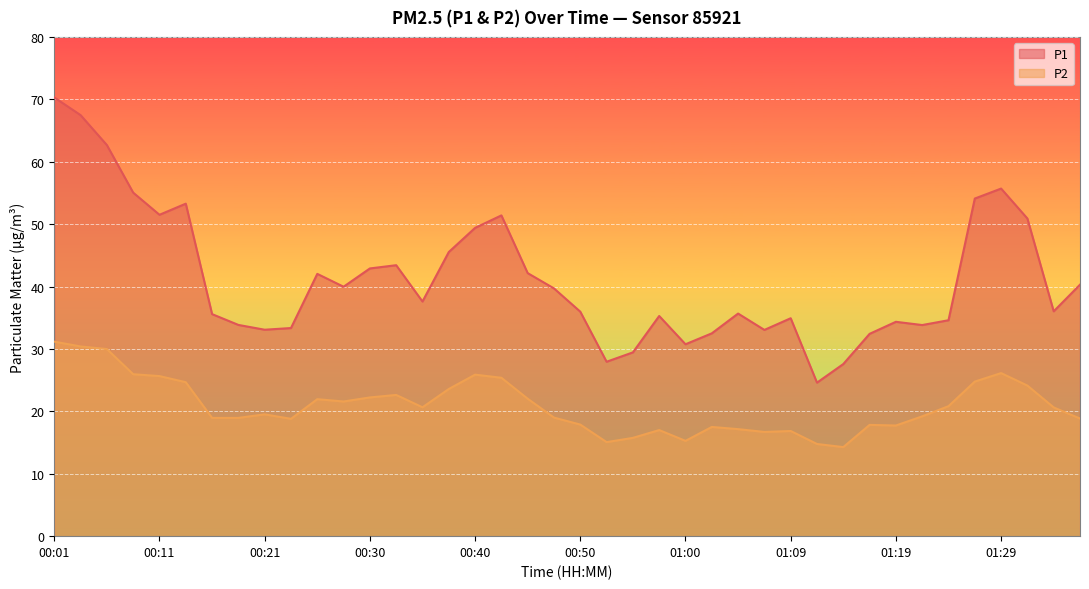

Reading left to right, what are all the values shown in this chart?

P1: 70.3	67.5	62.7	55.0	51.5	53.3	35.6	33.9	33.1	33.4	42.0	40.0	42.9	43.4	37.6	45.5	49.4	51.4	42.1	39.7	36.0	27.9	29.4	35.3	30.8	32.5	35.7	33.0	34.9	24.6	27.6	32.4	34.4	33.8	34.6	54.1	55.7	50.9	36.0	40.3
P2: 31.2	30.4	30.0	25.9	25.6	24.7	18.9	18.9	19.5	18.8	21.9	21.6	22.2	22.6	20.6	23.6	25.9	25.4	22.0	19.0	17.9	15.1	15.8	17.0	15.3	17.5	17.1	16.7	16.9	14.8	14.3	17.8	17.7	19.2	20.8	24.8	26.1	24.1	20.6	18.9